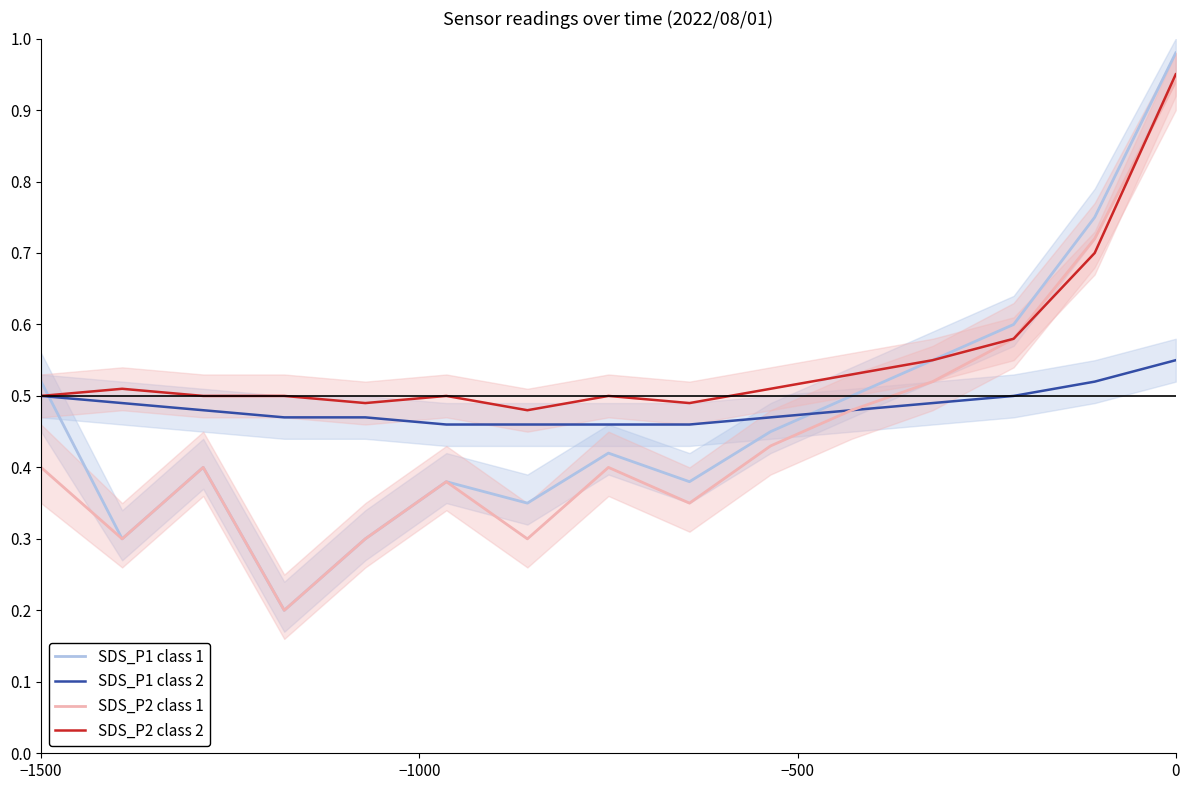

What is the minimum value for SDS_P1 class 1?

0.2